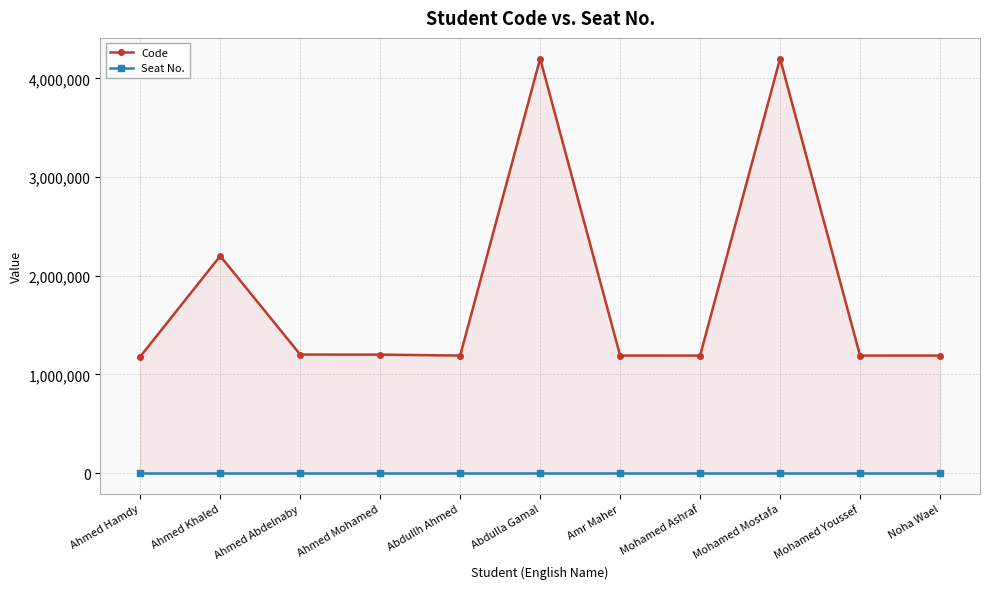

List the series in order of their peak value, lowest first.

Seat No., Code